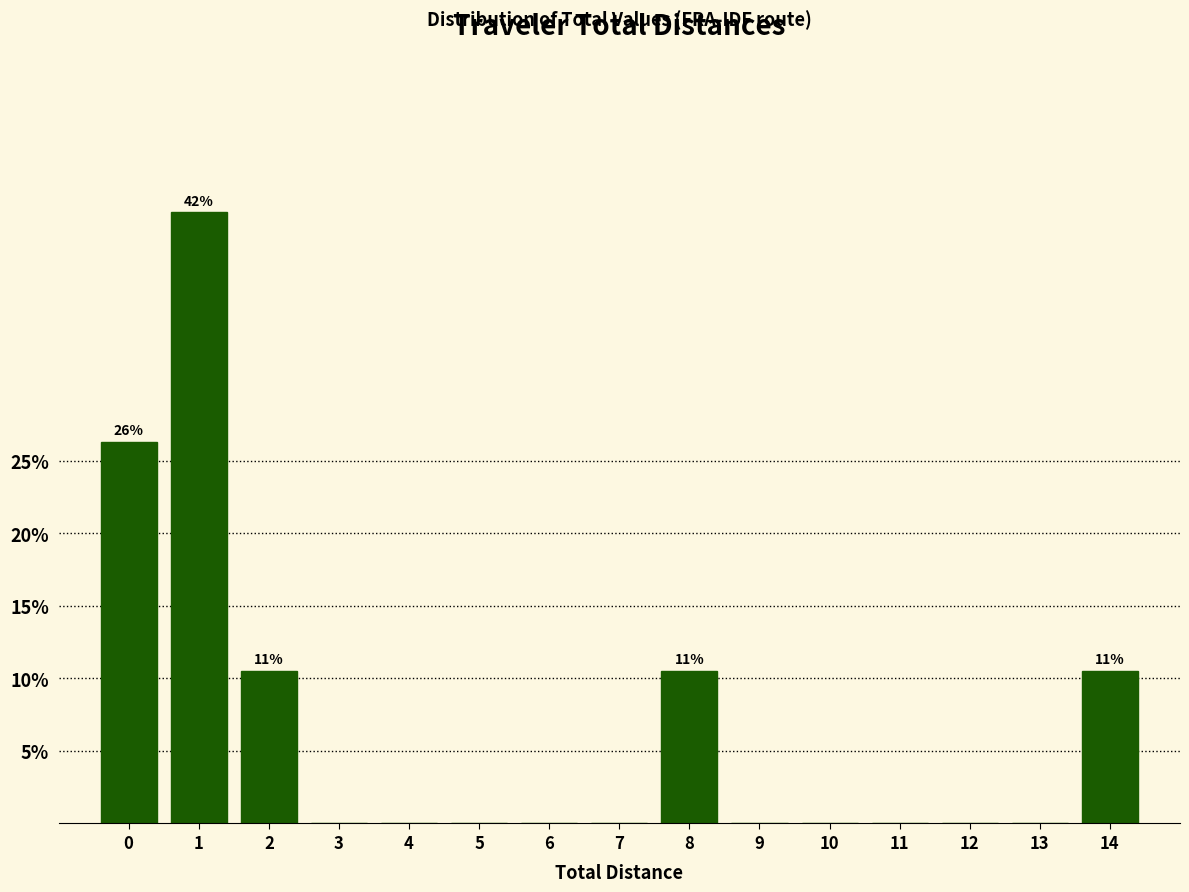

Reading right to left, extract all data points from this chart.

14=10.5	13=0.0	12=0.0	11=0.0	10=0.0	9=0.0	8=10.5	7=0.0	6=0.0	5=0.0	4=0.0	3=0.0	2=10.5	1=42.1	0=26.3